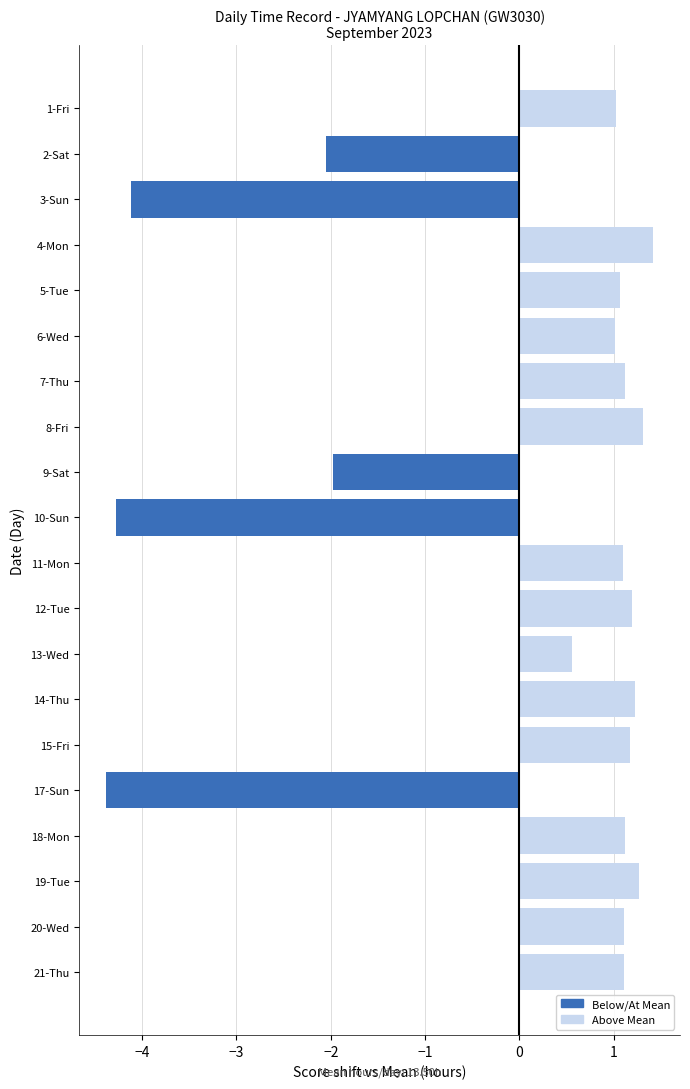

The chart shows a value of 0.7 at 7-Thu. True or false?

False